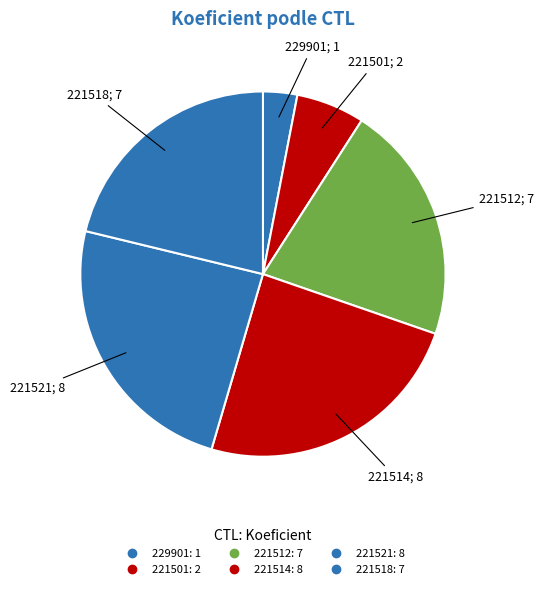

How many slices are in this pie chart?

6